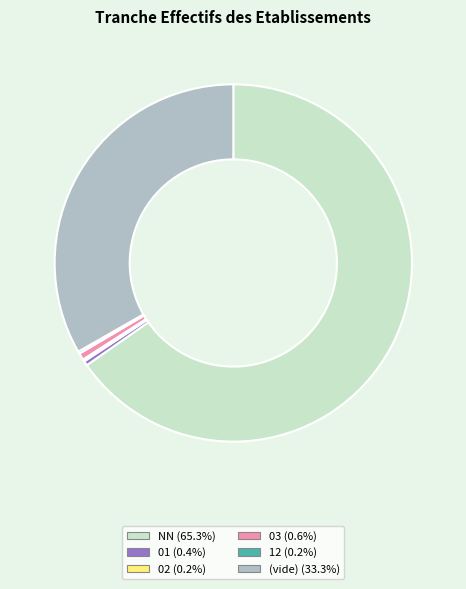

Does any single category account for the majority?

Yes